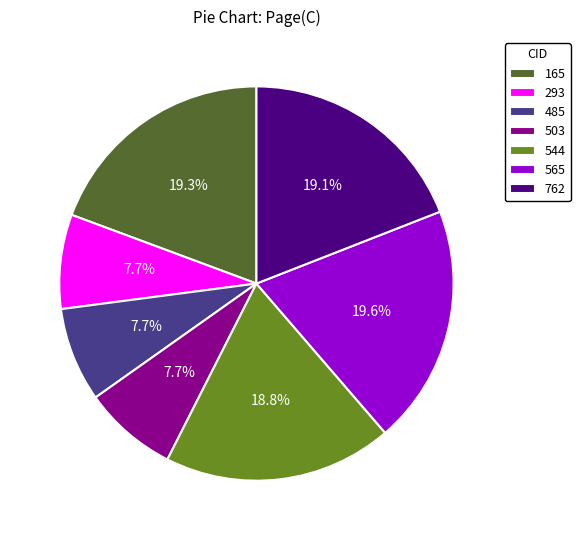

What percentage is NOT represented by 544?

81.2%